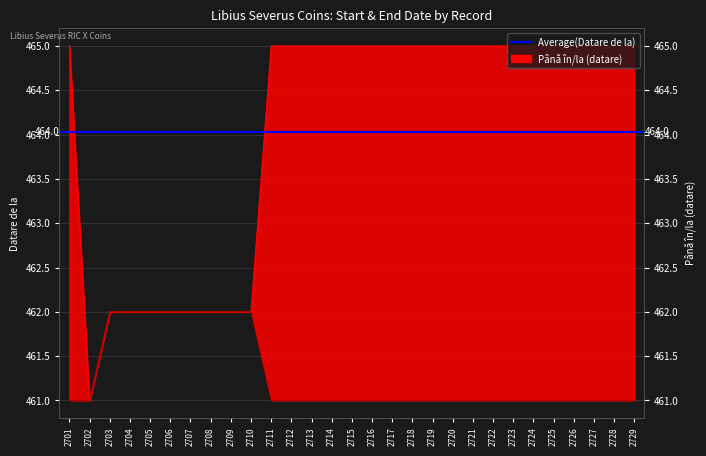

At which category is the sum across all series the highest?

2701